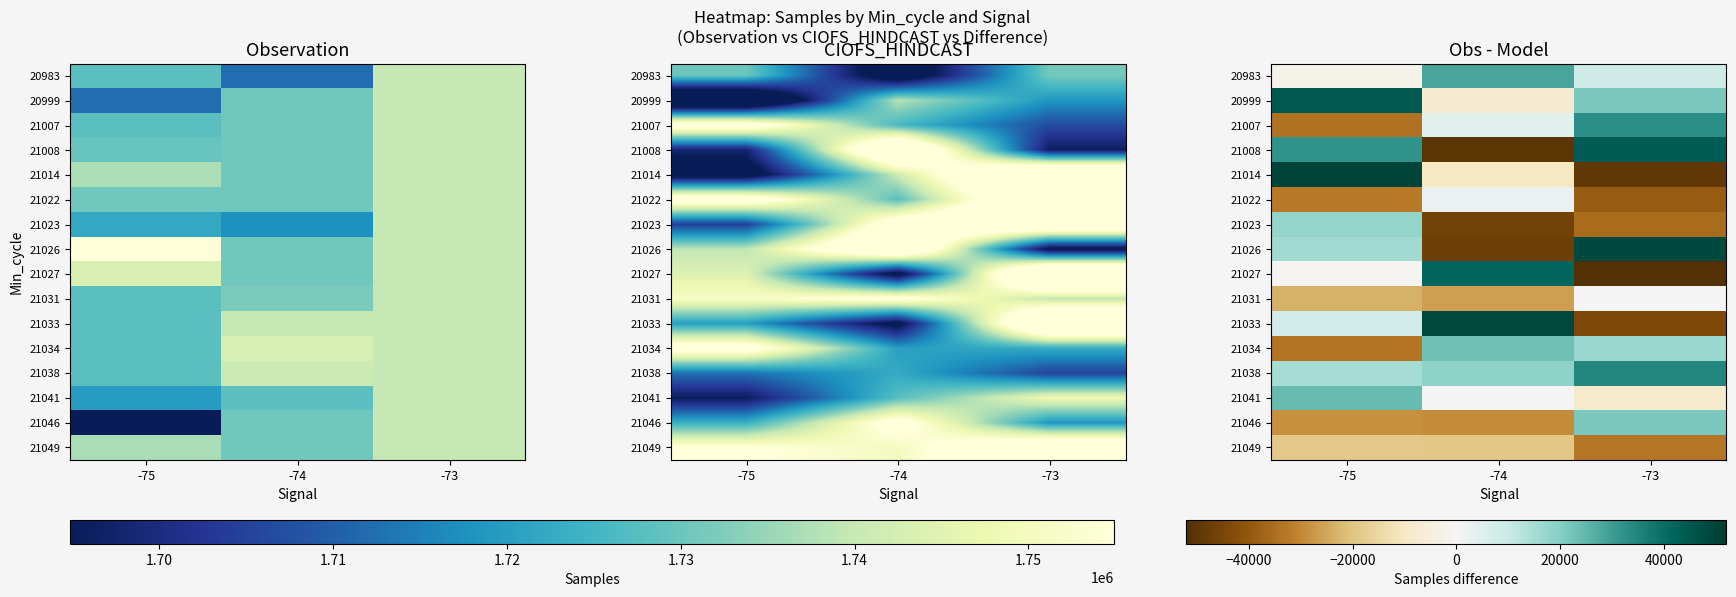

What is the average value of the row_0 series?

11738.8